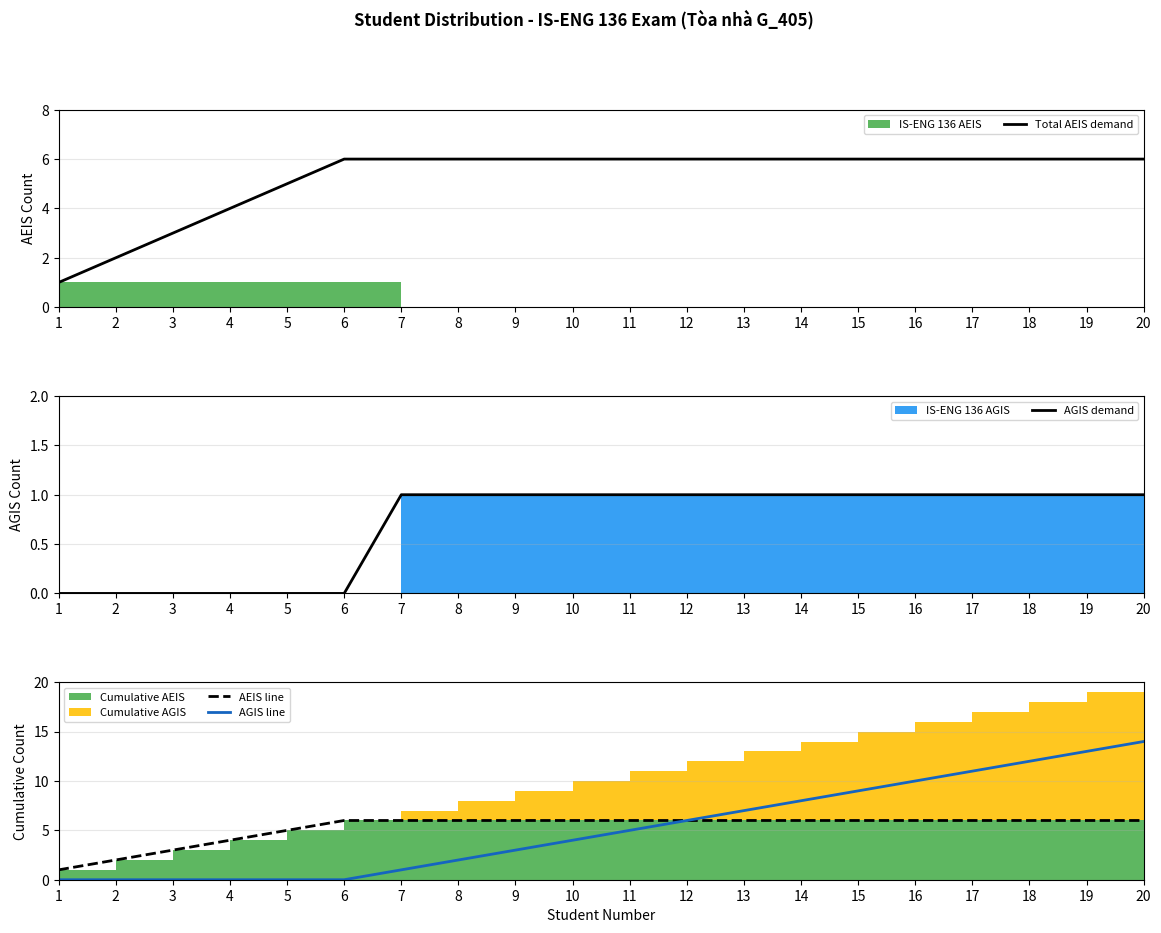

True or false: AGIS demand has more than 1 points higher than both neighbors.

False